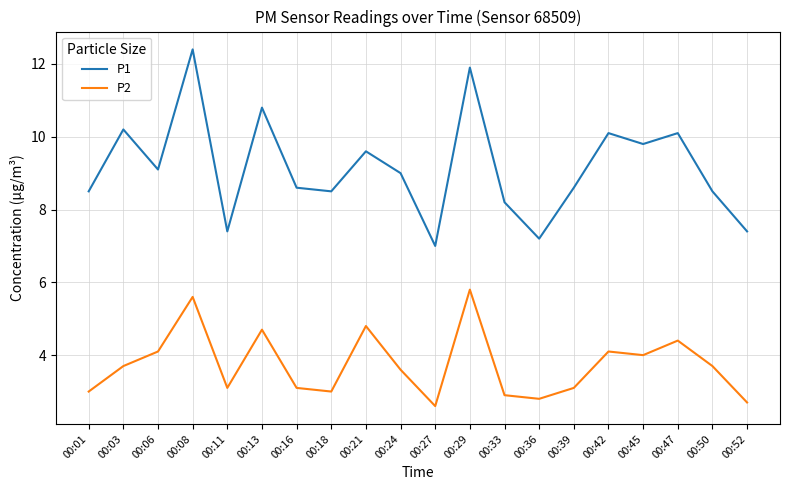

Which label corresponds to the smallest value in the chart?

00:27